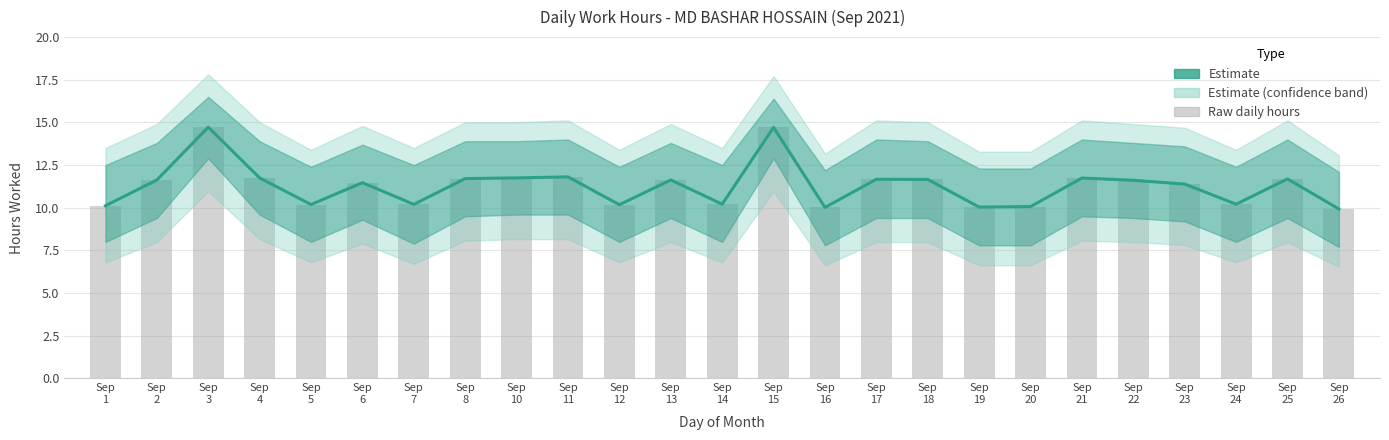

Count the number of categories in the chart.

25